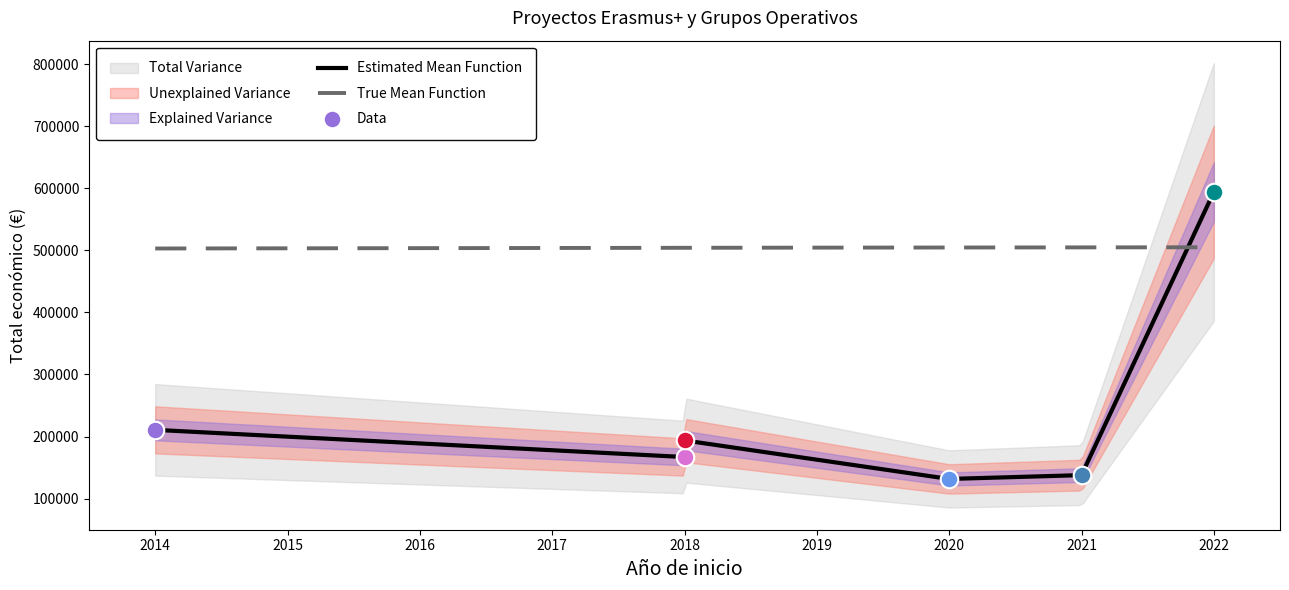

What is the change in value from 2014 to 2020?

-79097